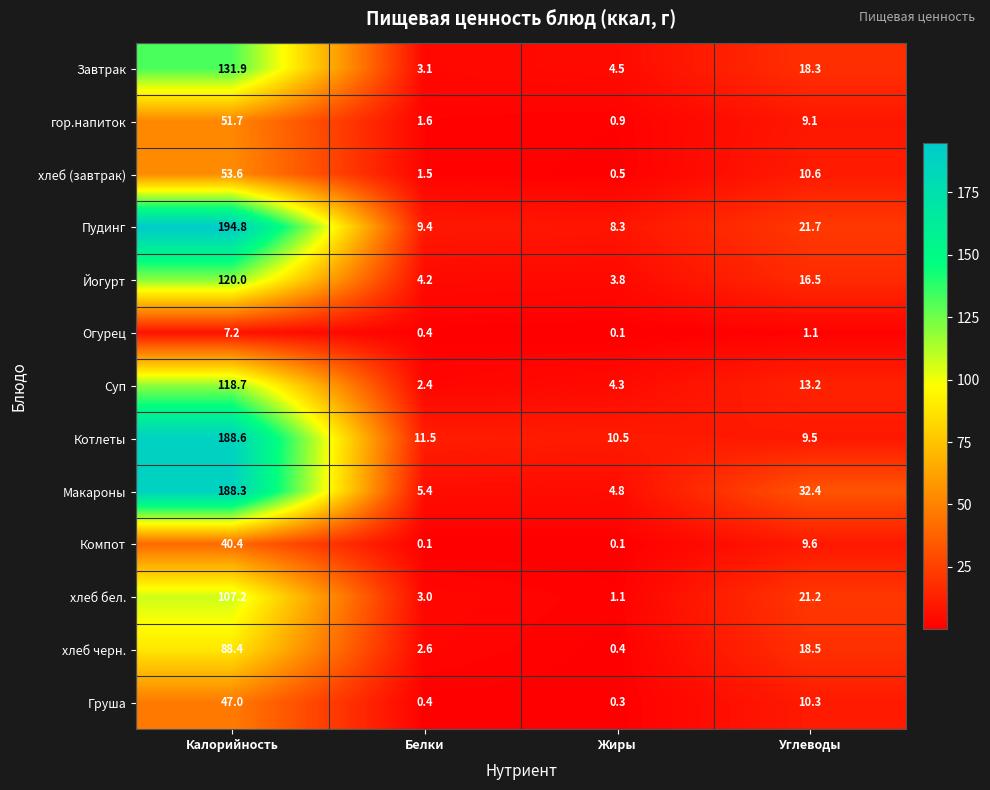

Count the number of categories in the chart.

4